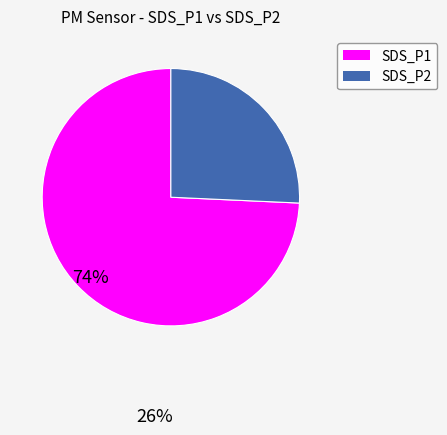

Which category accounts for the majority?

SDS_P1